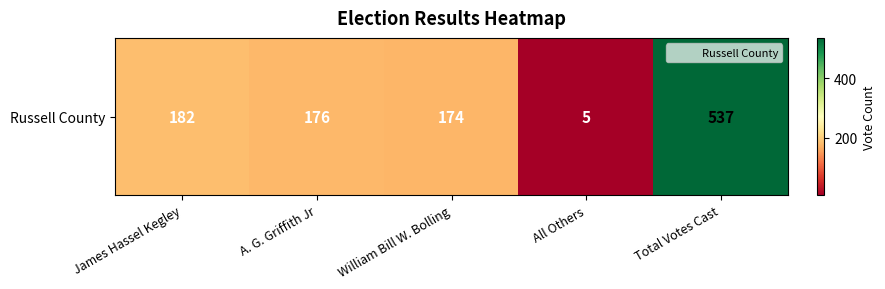

Reading right to left, list all the values displayed in this chart.

537	5	174	176	182